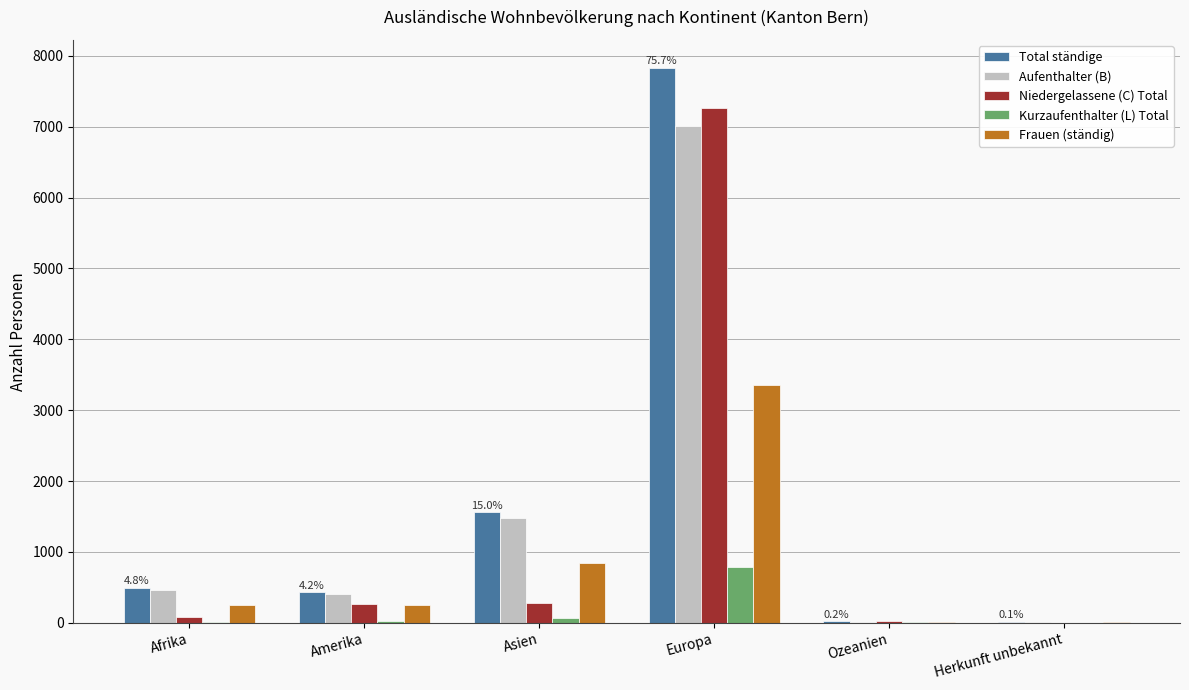

The value of Niedergelassene (C) Total at Herkunft unbekannt is -4073. True or false?

False